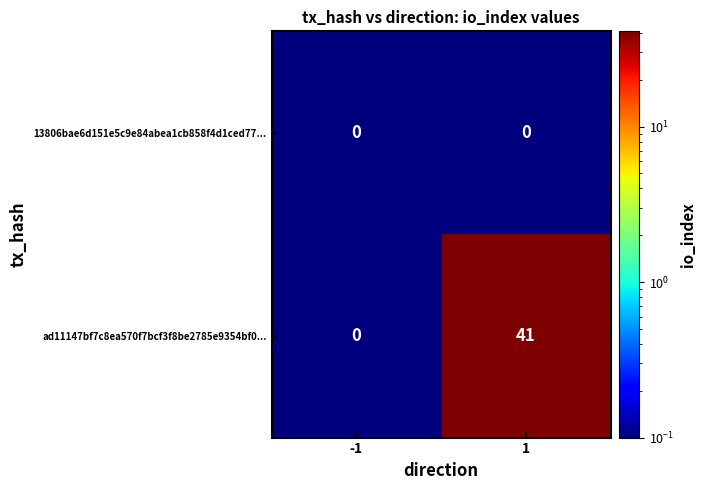

Rank the series by their average value, from lowest to highest.

13806bae6d151e5c9e84abea1cb858f4d1ced77..., ad11147bf7c8ea570f7bcf3f8be2785e9354bf0...